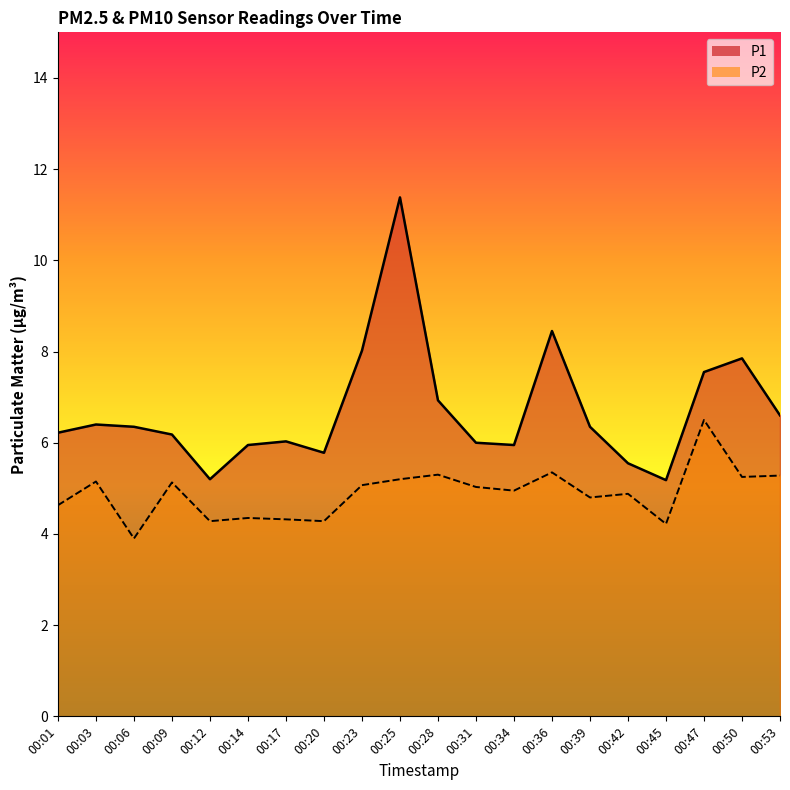

At which category does P2 reach its first local peak?

00:03